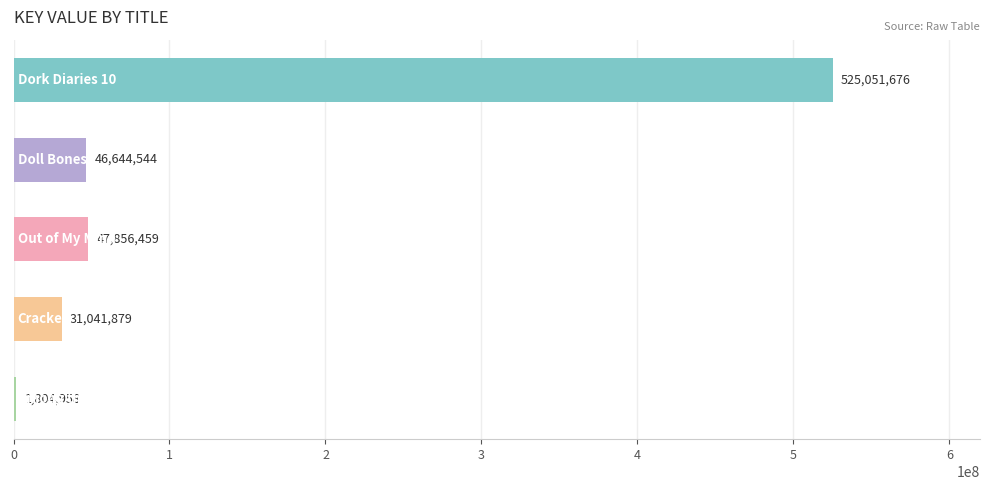

What is the greatest value displayed?

525051676